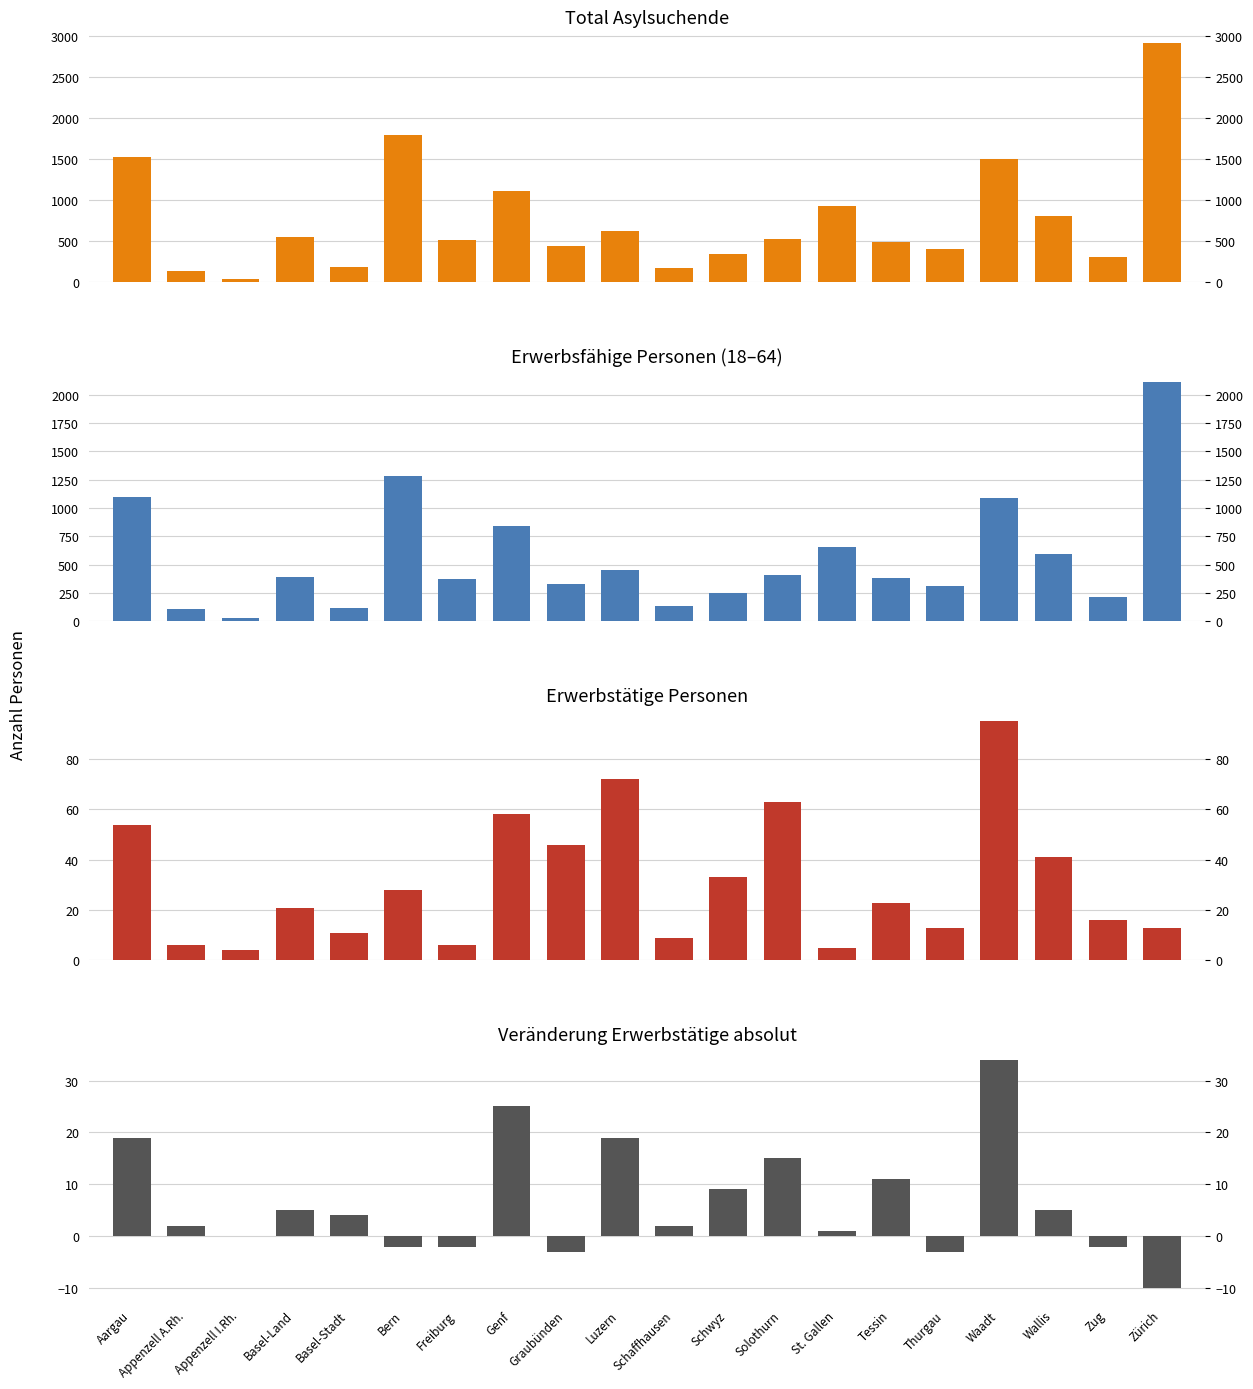

Reading right to left, list all the values displayed in this chart.

Total Asylsuchende: 2917	309	811	1508	410	494	931	536	343	182	627	448	1115	521	1797	191	554	39	137	1534
Erwerbsfähige Personen: 2108	215	596	1091	316	383	658	410	254	136	454	327	840	376	1279	120	390	34	107	1101
Erwerbstätige Personen: 13	16	41	95	13	23	5	63	33	9	72	46	58	6	28	11	21	4	6	54
Veränderung Erwerbstätige absolut: -10	-2	5	34	-3	11	1	15	9	2	19	-3	25	-2	-2	4	5	0	2	19